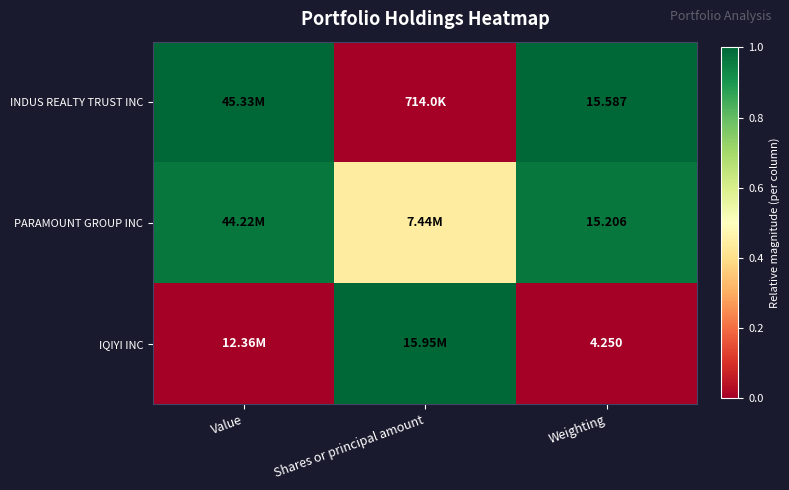

At which label does INDUS REALTY TRUST INC reach its peak?

Value